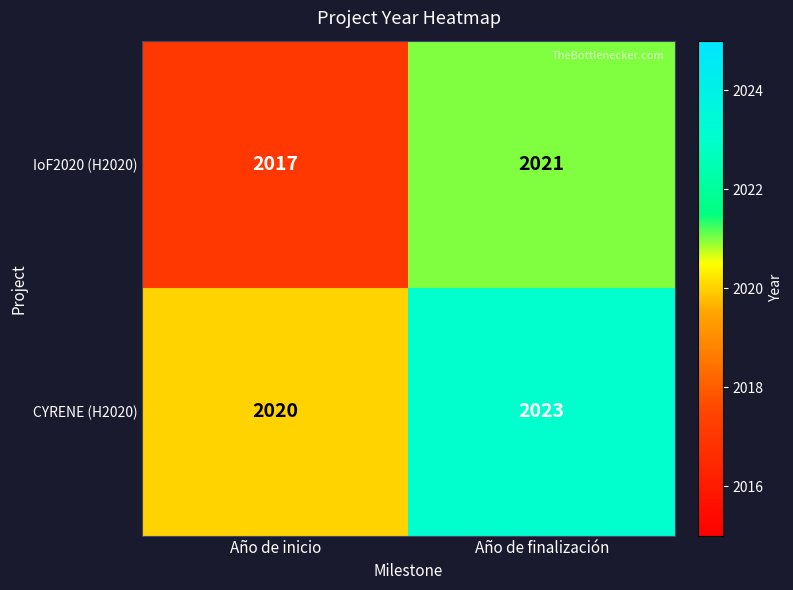

What is the difference between the highest and lowest values at Año de finalización?

2